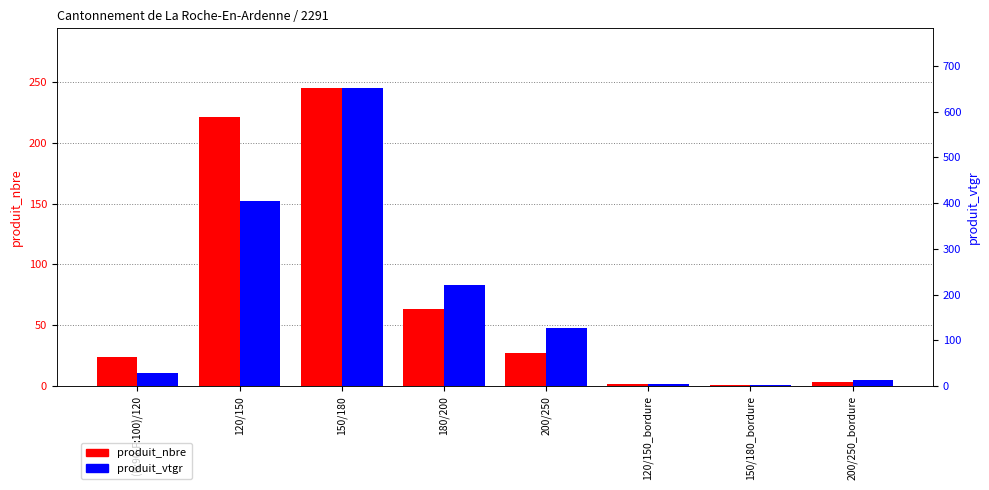

What is the sum of the produit_nbre values at 120/150 and (R:90-F:100)/120?

245.0